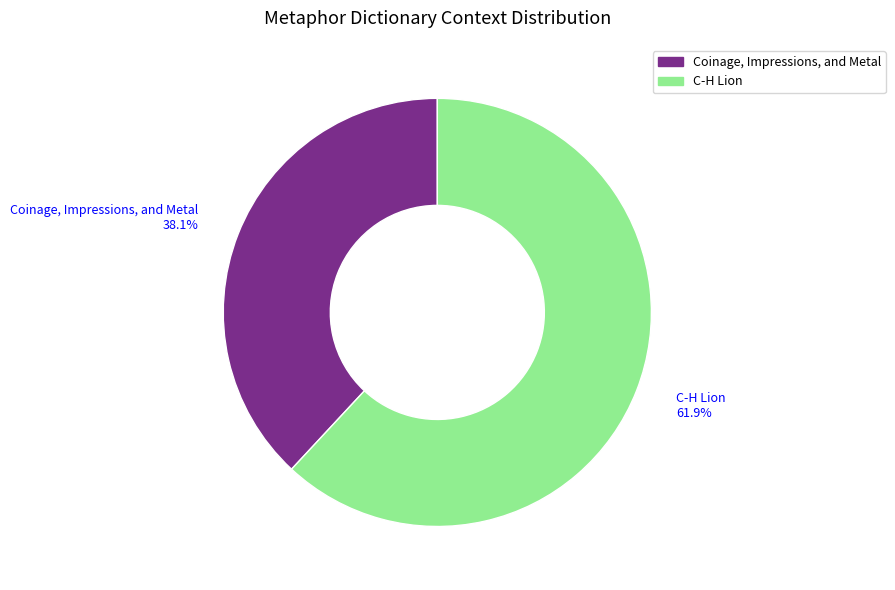

To the nearest percent, what is the average slice percentage?

50%